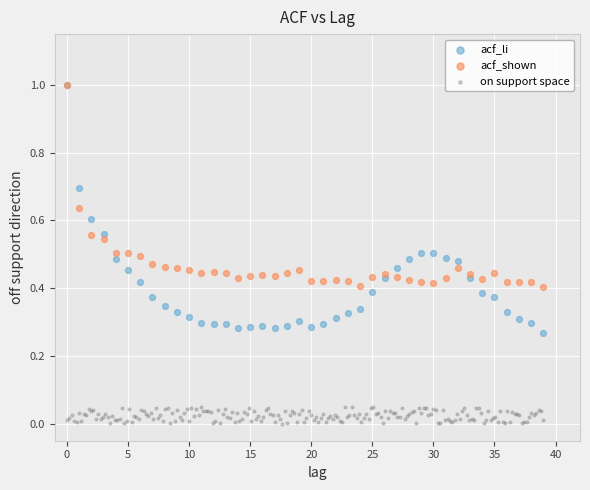

Which series has the largest Y range (max minus min)?

acf_li